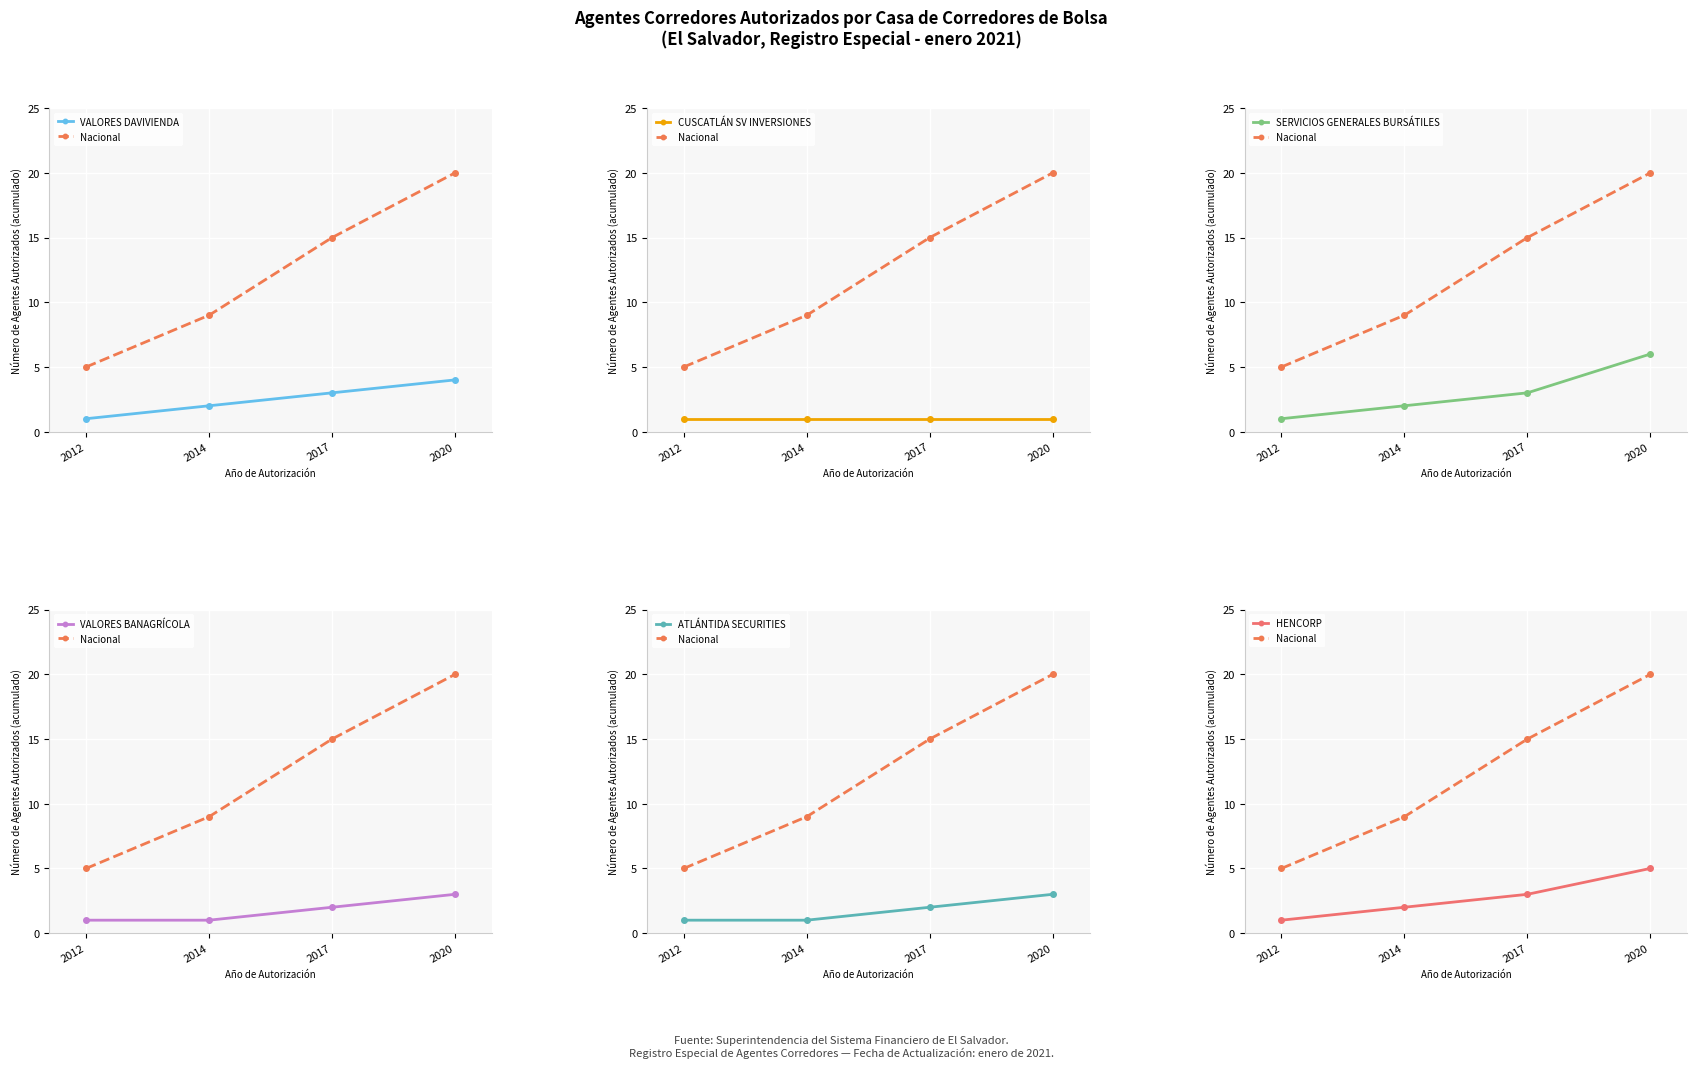

What is the difference between the second highest and minimum values in the VALORES DAVIVIENDA series?

2